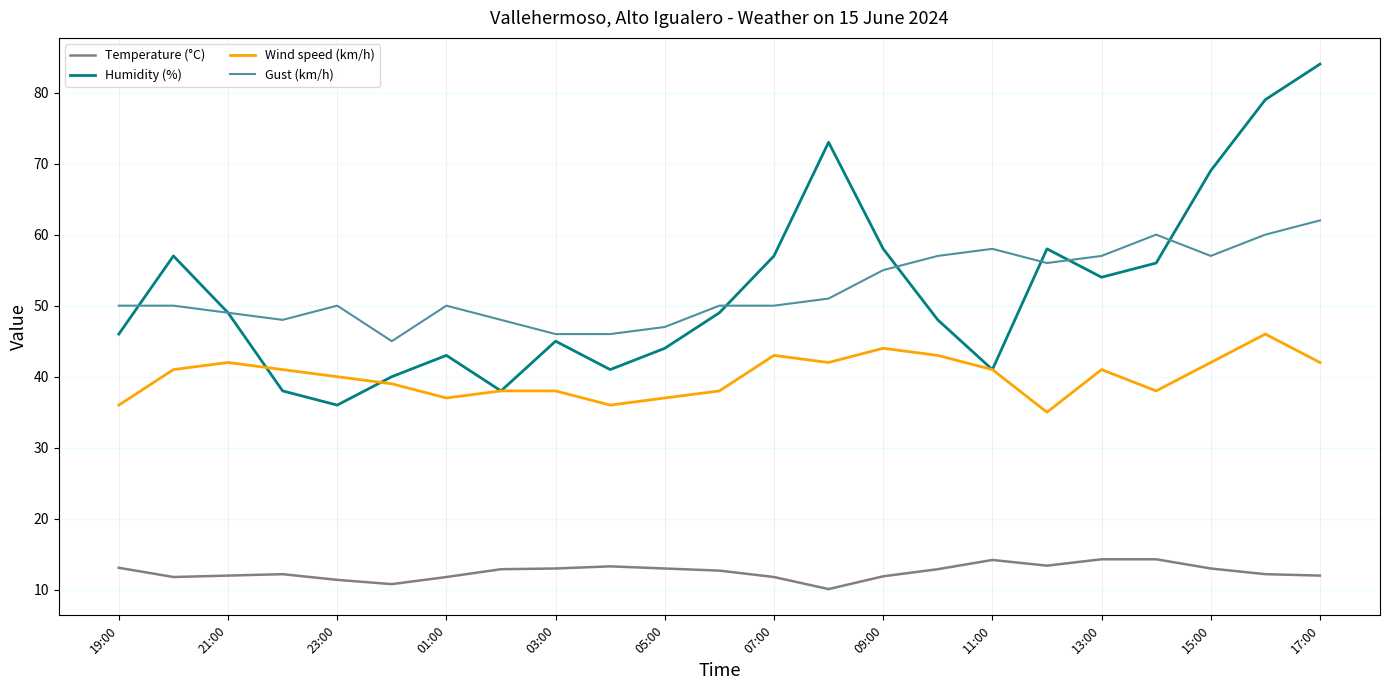

What is the maximum value shown in the chart?

84.0